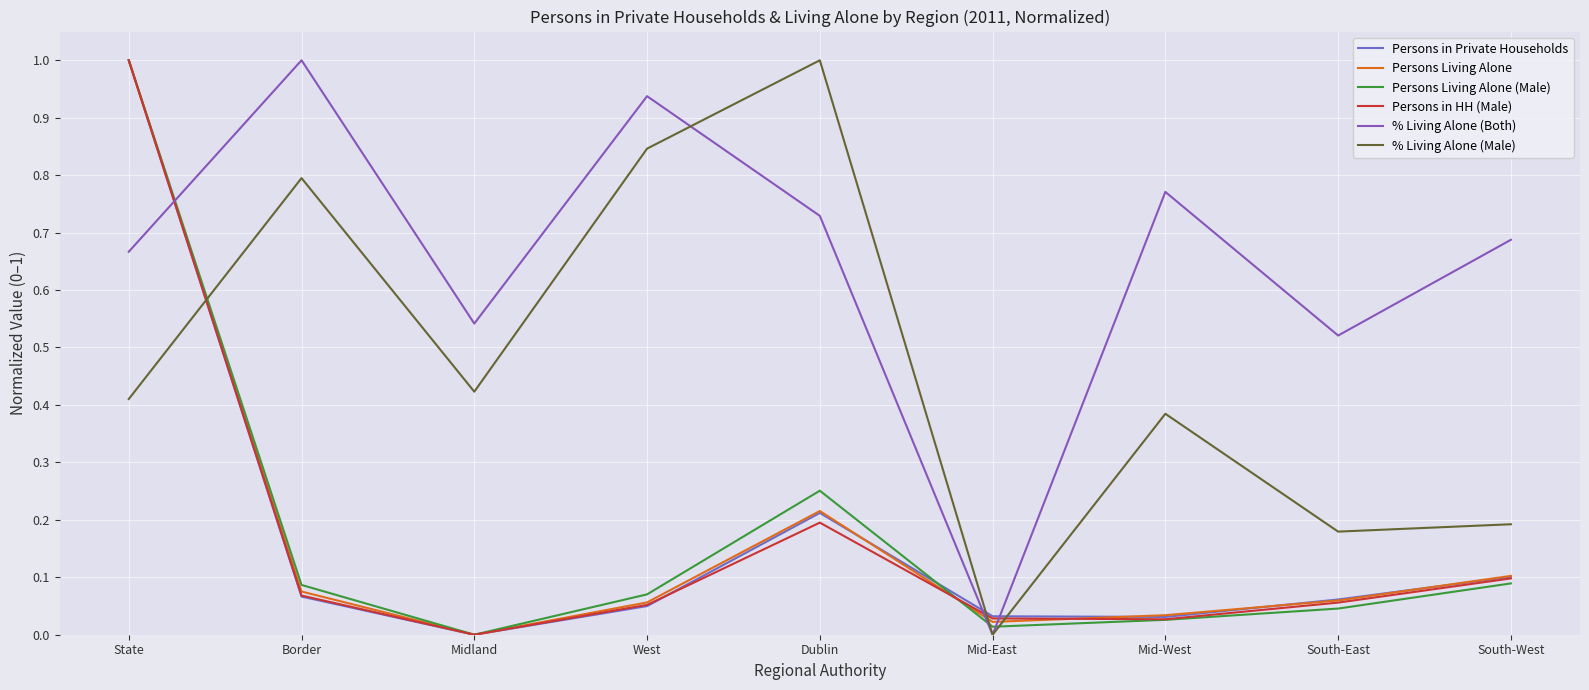

Where do Persons Living Alone and % Living Alone (Both) first cross each other?

State and Border